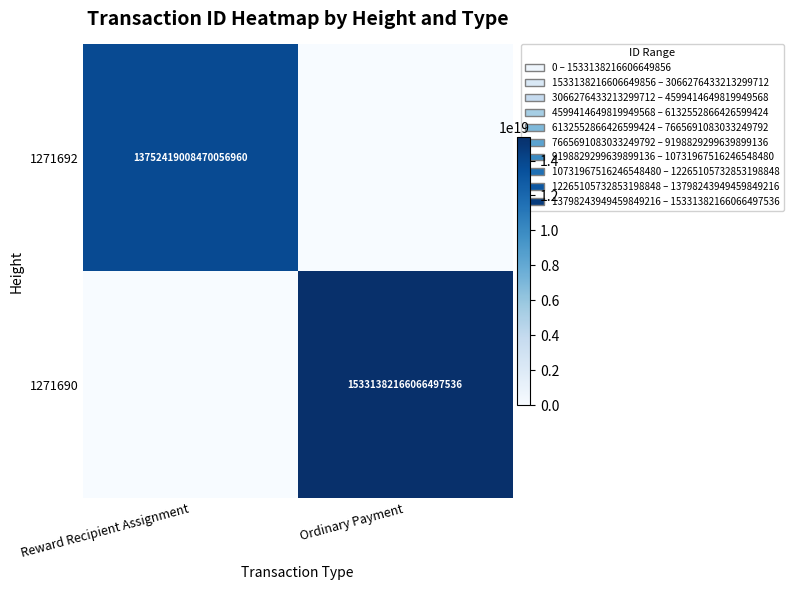

The 1271690 series shows 22461012643296649216 at Ordinary Payment. True or false?

False